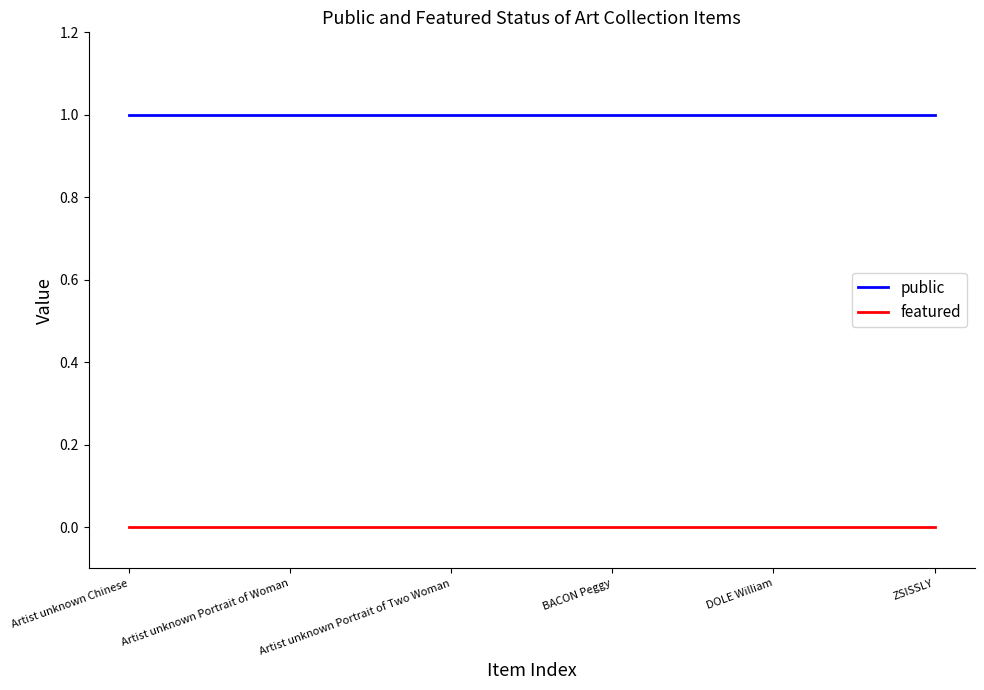

What position from the right is Artist unknown Portrait of Woman?

5